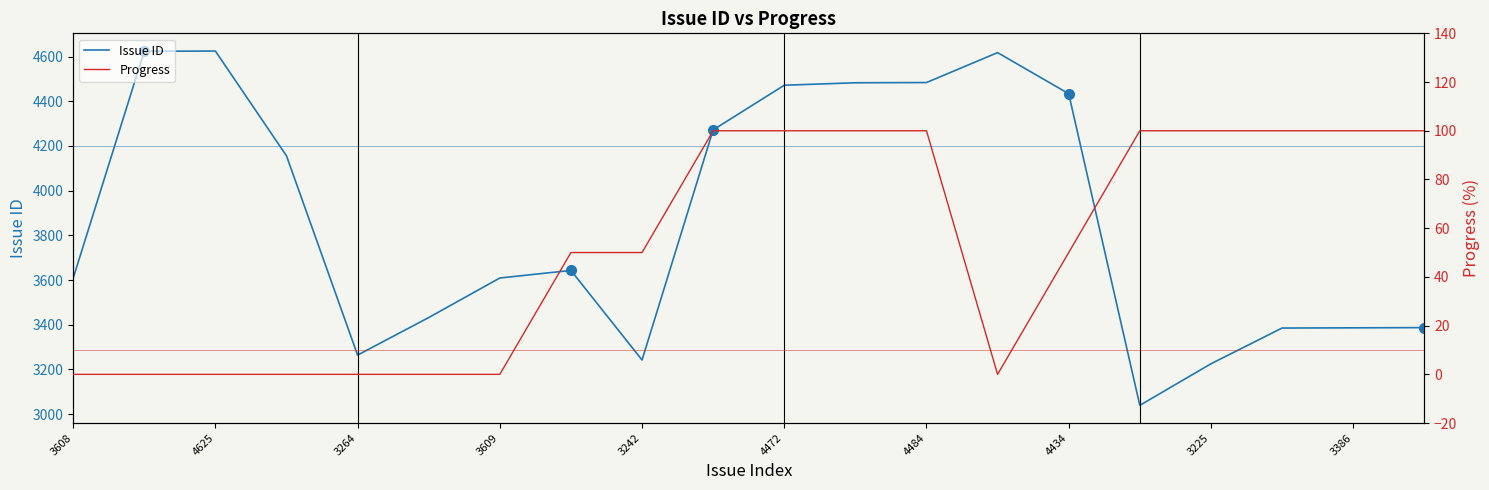

At how many categories does at least one series exceed 3188?

19